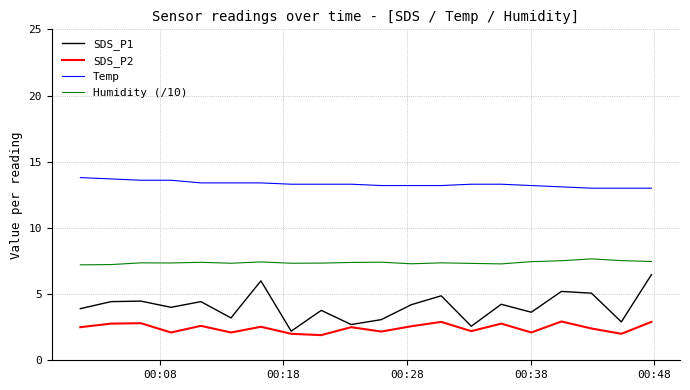

How many interior local peaks does the SDS_P2 series have?

7